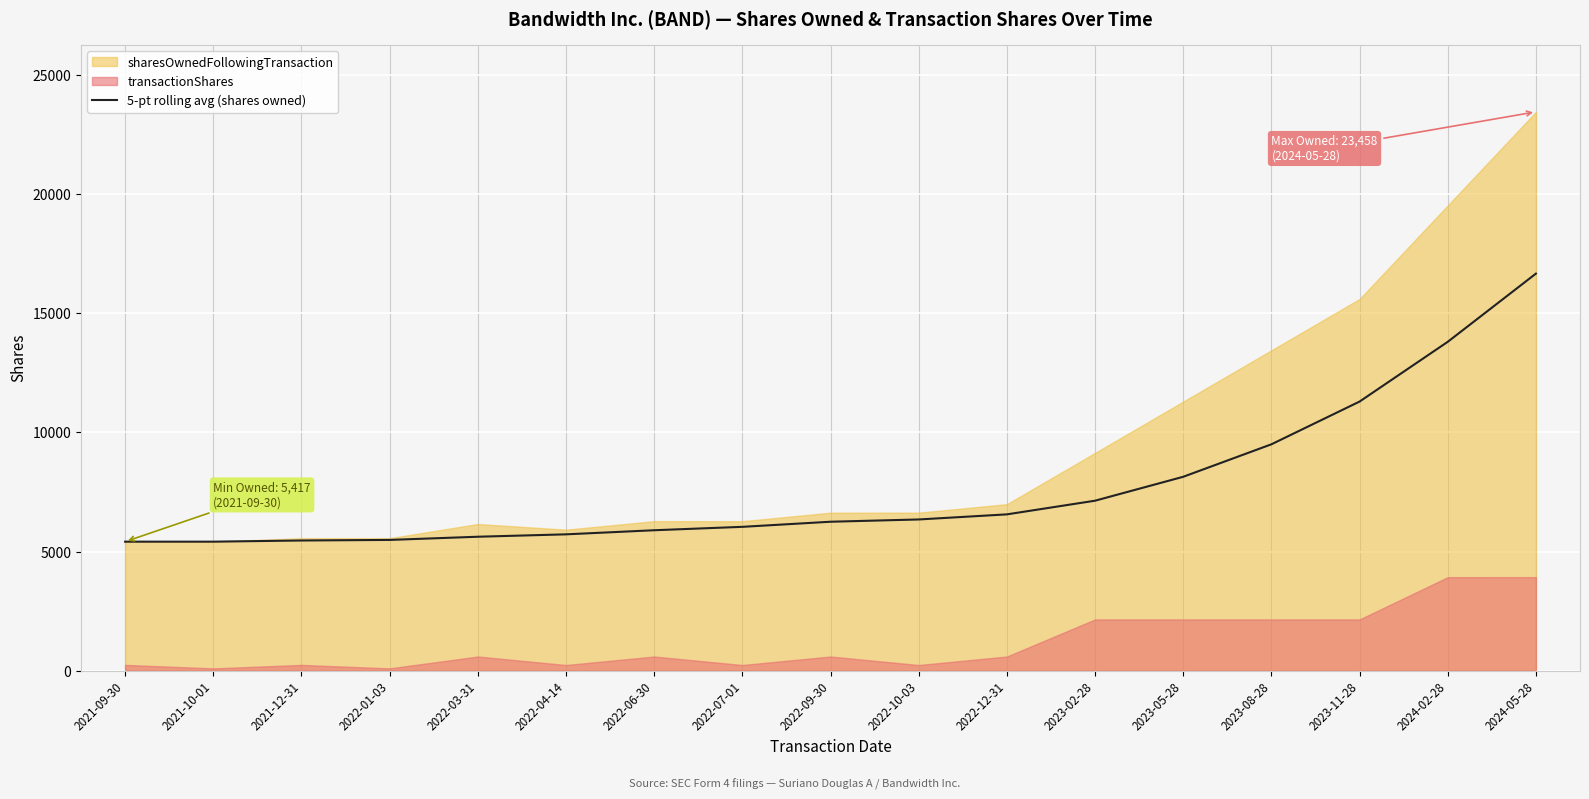

True or false: there are more than 0 points higher than both neighbors.

False